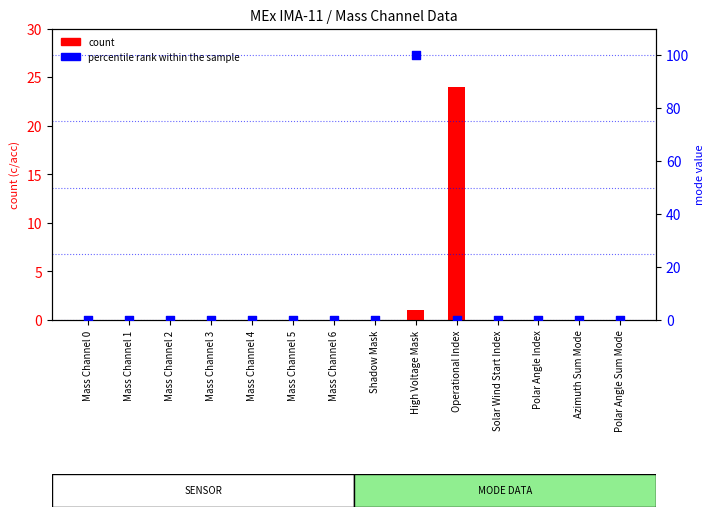

What are all the series names shown in the legend?

count, percentile rank within the sample